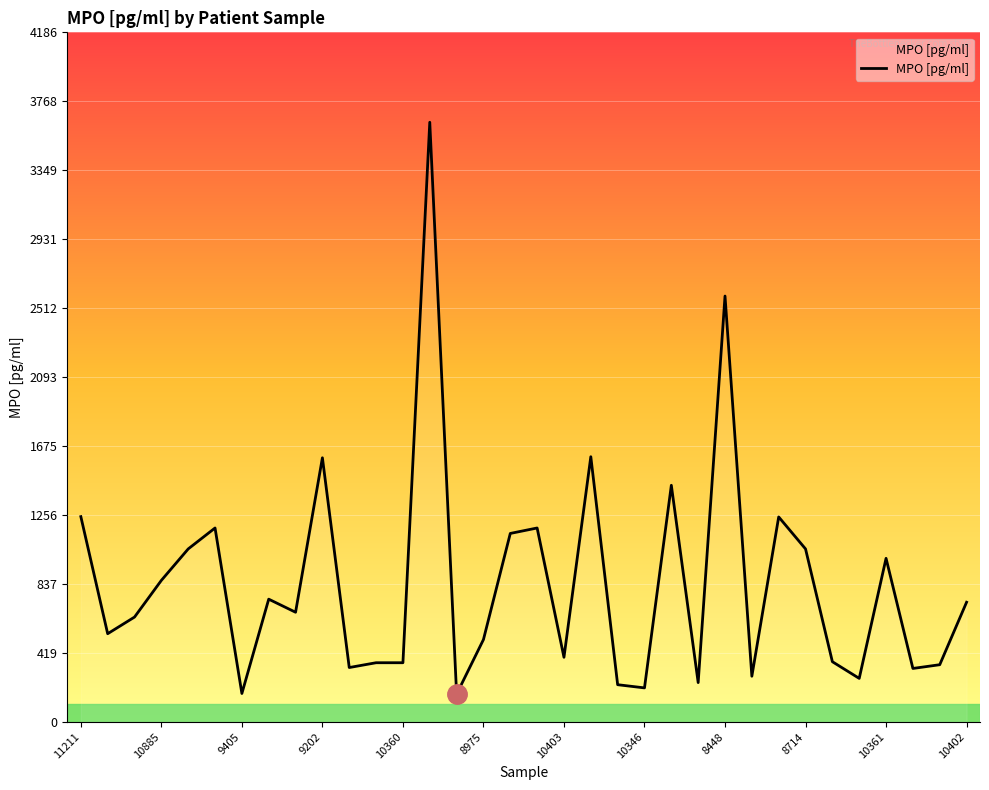

What is the greatest value displayed?

3640.4